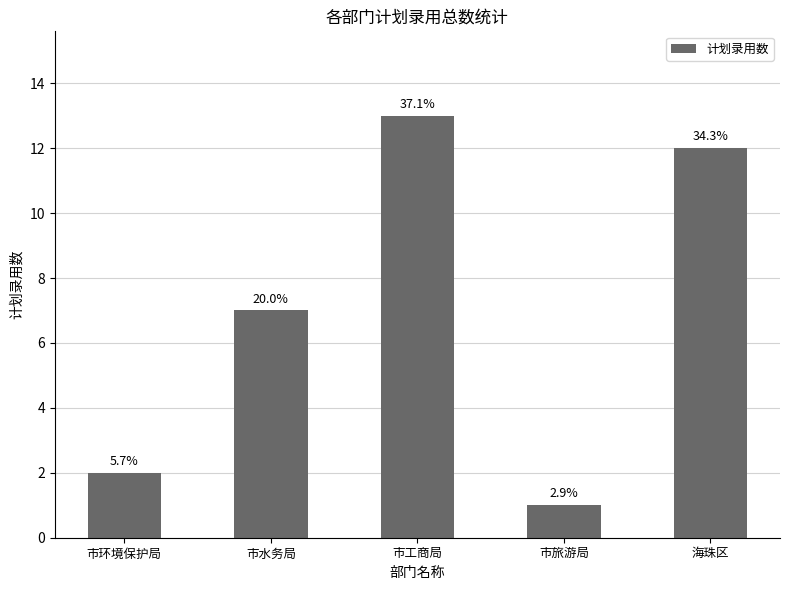

Reading left to right, extract all data points from this chart.

2	7	13	1	12